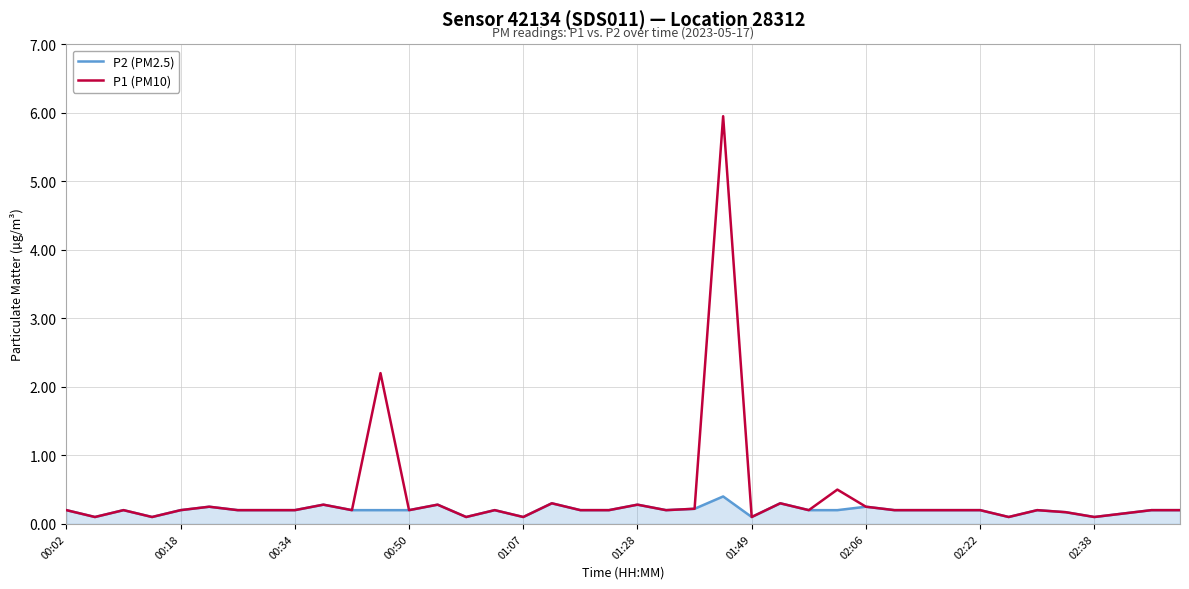

What is the maximum value shown in the chart?

6.0